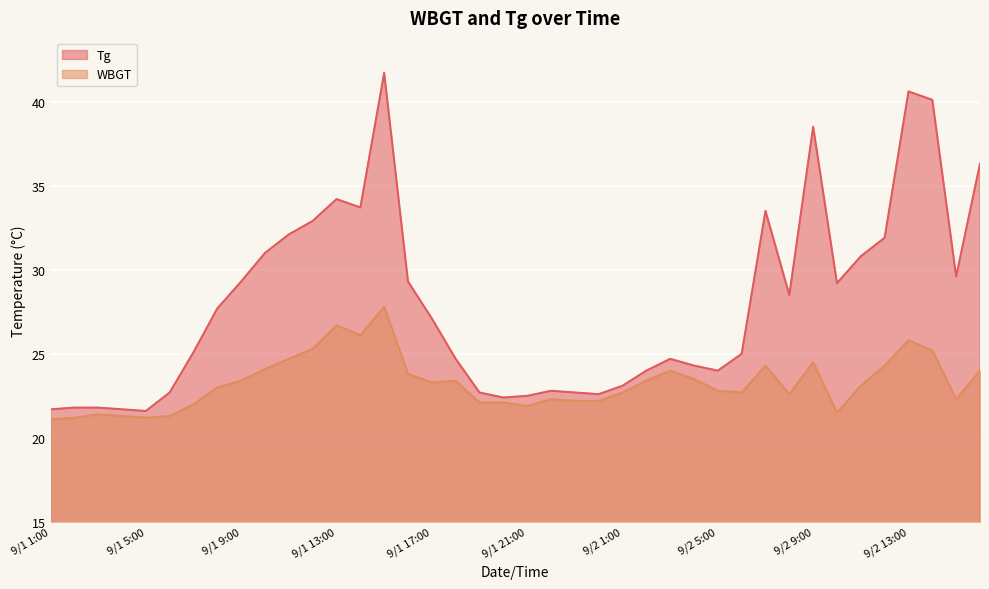

Reading left to right, what are all the values shown in this chart?

Tg: 21.7	21.8	21.8	21.7	21.6	22.7	25.1	27.7	29.3	31.0	32.1	32.9	34.2	33.7	41.7	29.3	27.1	24.7	22.7	22.4	22.5	22.8	22.7	22.6	23.1	24.0	24.7	24.3	24.0	25.0	33.5	28.5	38.5	29.2	30.8	31.9	40.6	40.1	29.6	36.3
WBGT: 21.1	21.2	21.4	21.3	21.2	21.3	22.0	23.0	23.4	24.1	24.7	25.3	26.7	26.1	27.8	23.8	23.3	23.4	22.1	22.1	21.9	22.3	22.2	22.2	22.7	23.4	24.0	23.5	22.8	22.7	24.3	22.6	24.5	21.5	23.1	24.3	25.8	25.2	22.3	24.0